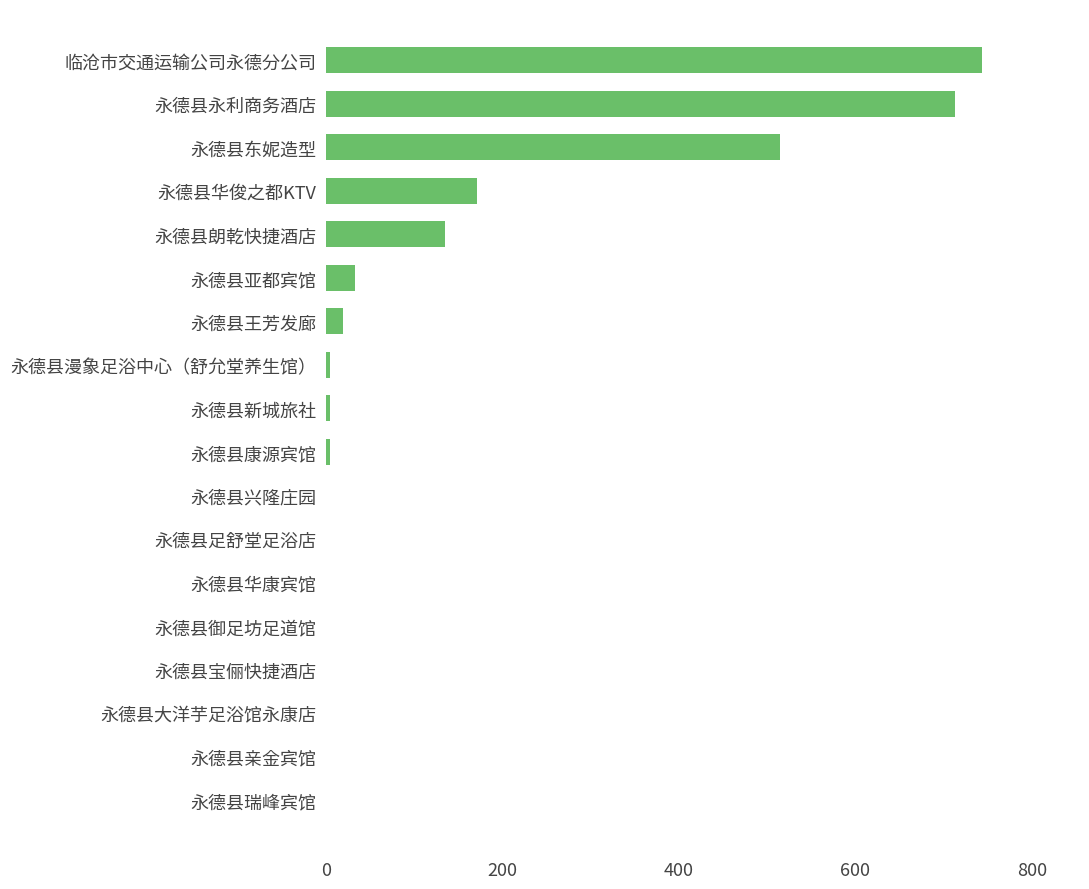

Which category has the highest value across all series?

临沧市交通运输公司永德分公司